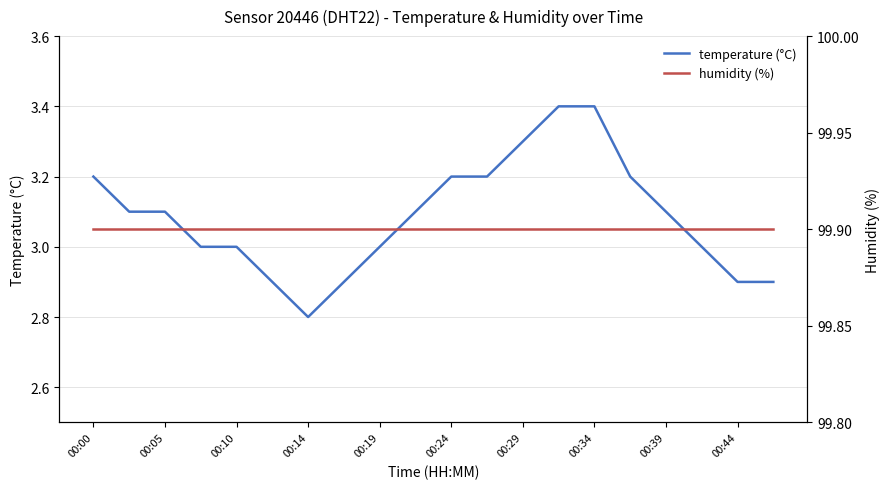

True or false: temperature (°C) has a value of 3.3 at 00:29.

True